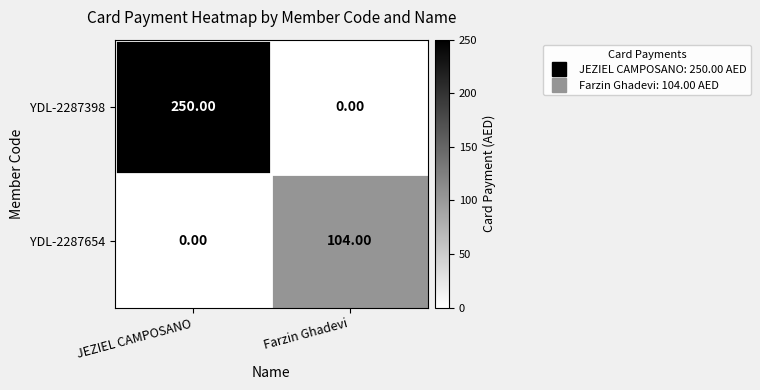

Which series has the largest total across all categories?

YDL-2287398